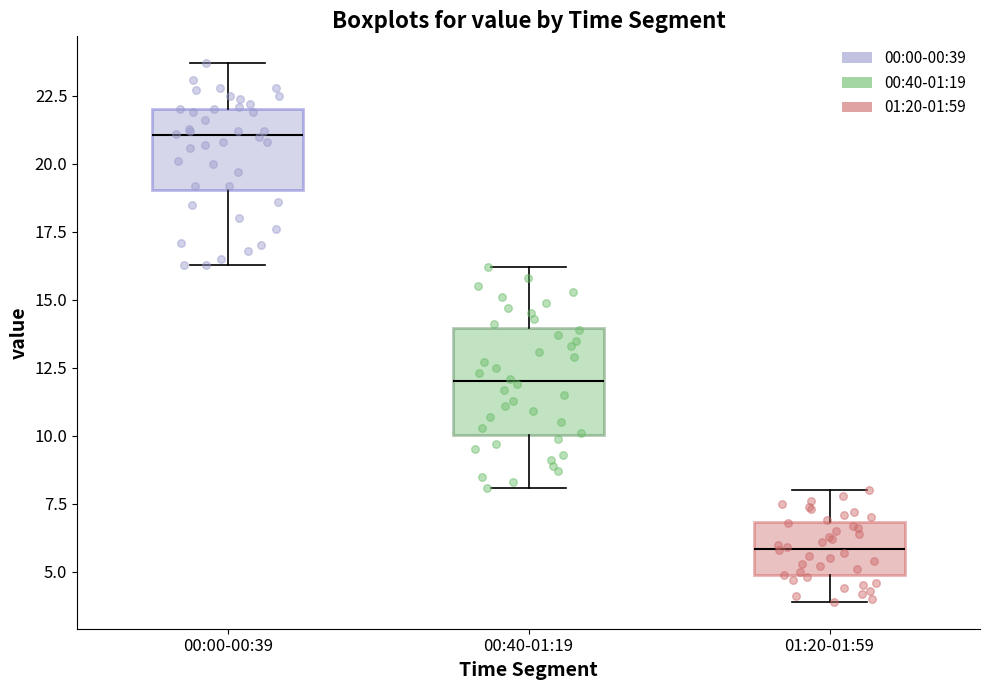

Where does the median line of the box for 00:40-01:19 sit on the y-axis? The values are not printed on the chart, so give them approximately, as read against the axis.

12.0